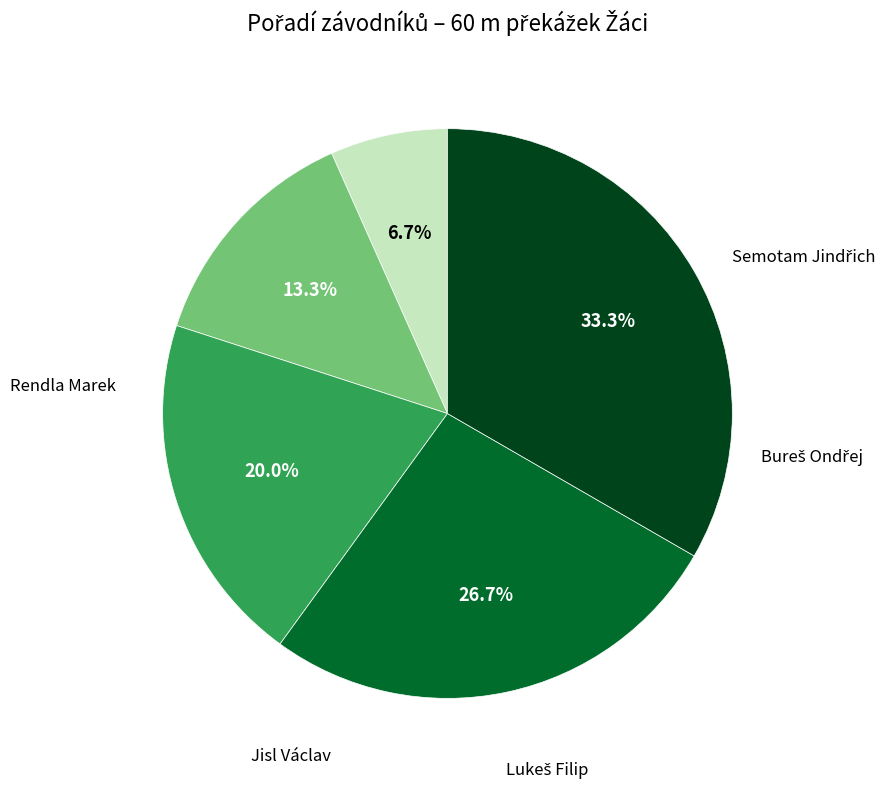

What percentage is NOT represented by Jisl Václav?

73.3%